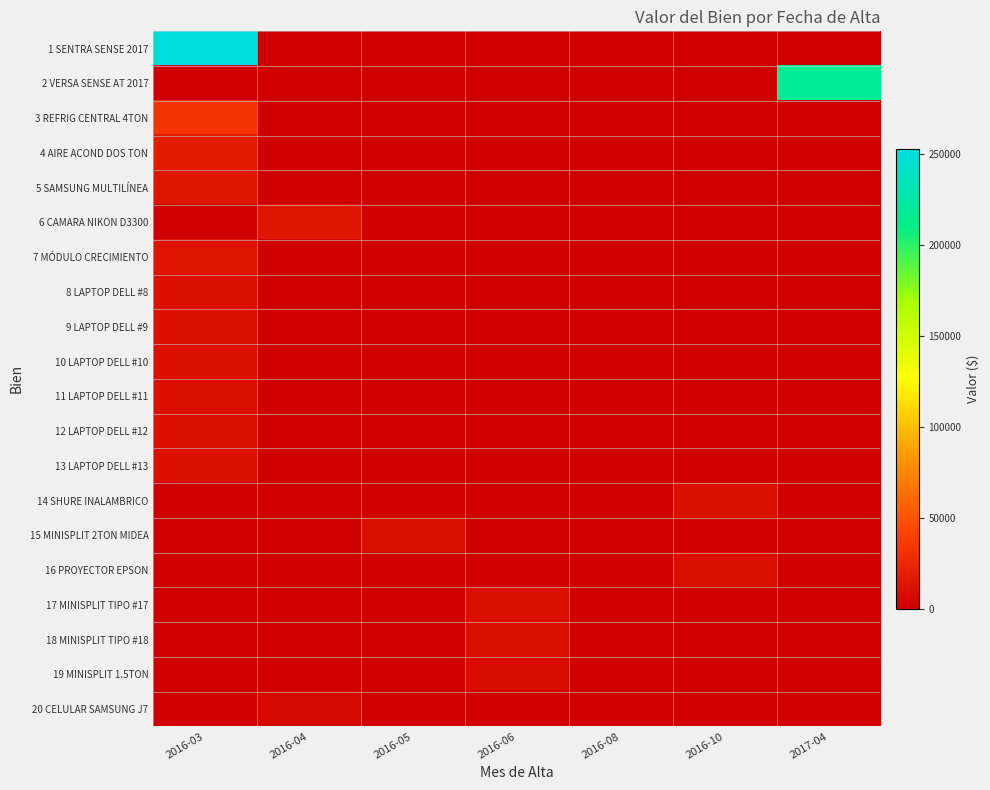

Which series has the largest total across all categories?

1 SENTRA SENSE 2017